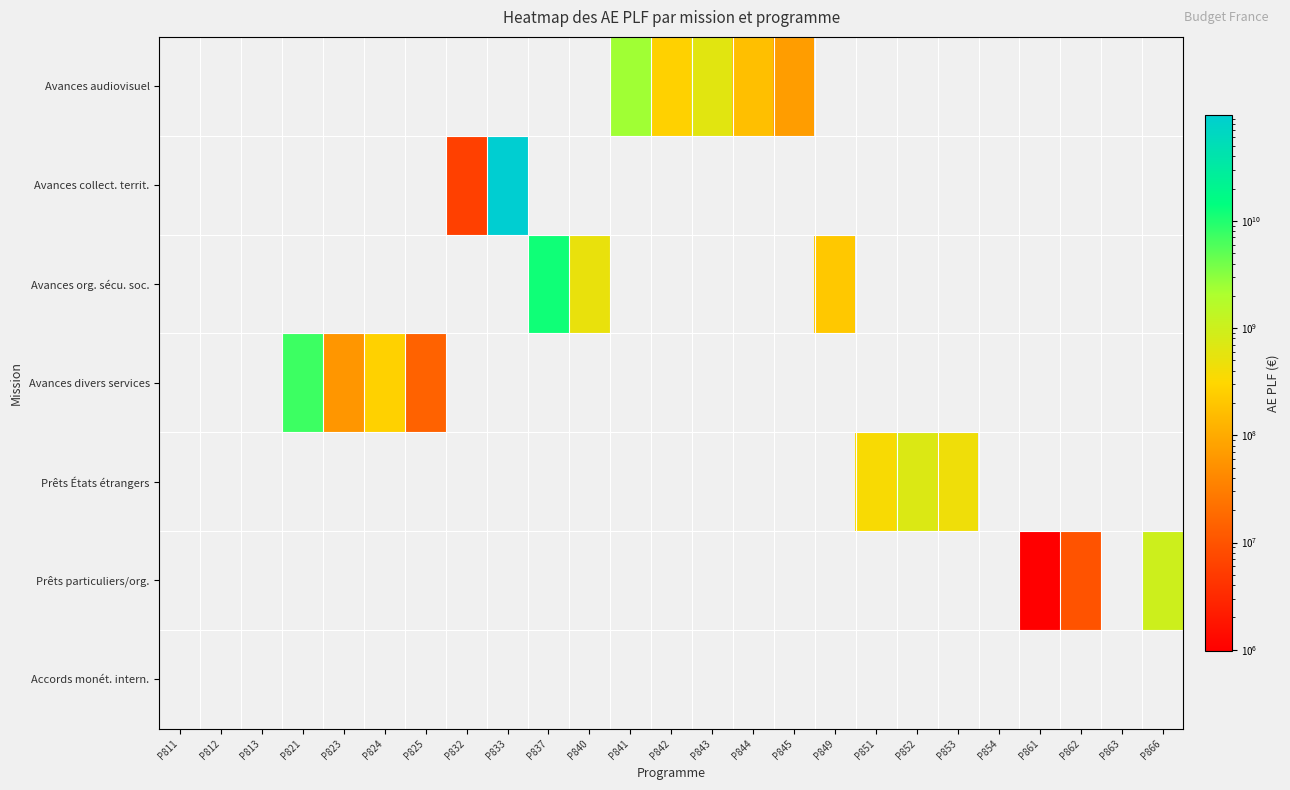

Reading right to left, what are all the values shown in this chart?

Avances audiovisuel: P866=0	P863=0	P862=0	P861=0	P854=0	P853=0	P852=0	P851=0	P849=0	P845=70950976	P844=168357945	P843=615174966	P842=266290903	P841=2430324798	P840=0	P837=0	P833=0	P832=0	P825=0	P824=0	P823=0	P821=0	P813=0	P812=0	P811=0
Avances collect. territ.: P866=0	P863=0	P862=0	P861=0	P854=0	P853=0	P852=0	P851=0	P849=0	P845=0	P844=0	P843=0	P842=0	P841=0	P840=0	P837=0	P833=97701339743	P832=6000000	P825=0	P824=0	P823=0	P821=0	P813=0	P812=0	P811=0
Avances org. sécu. soc.: P866=0	P863=0	P862=0	P861=0	P854=0	P853=0	P852=0	P851=0	P849=212800000	P845=0	P844=0	P843=0	P842=0	P841=0	P840=516800000	P837=11962400000	P833=0	P832=0	P825=0	P824=0	P823=0	P821=0	P813=0	P812=0	P811=0
Avances divers services: P866=0	P863=0	P862=0	P861=0	P854=0	P853=0	P852=0	P851=0	P849=0	P845=0	P844=0	P843=0	P842=0	P841=0	P840=0	P837=0	P833=0	P832=0	P825=15000000	P824=267680093	P823=59500000	P821=7200000000	P813=0	P812=0	P811=0
Prêts États étrangers: P866=0	P863=0	P862=0	P861=0	P854=0	P853=447000000	P852=703694000	P851=360000000	P849=0	P845=0	P844=0	P843=0	P842=0	P841=0	P840=0	P837=0	P833=0	P832=0	P825=0	P824=0	P823=0	P821=0	P813=0	P812=0	P811=0
Prêts particuliers/org.: P866=1000000000	P863=0	P862=10000000	P861=500000	P854=0	P853=0	P852=0	P851=0	P849=0	P845=0	P844=0	P843=0	P842=0	P841=0	P840=0	P837=0	P833=0	P832=0	P825=0	P824=0	P823=0	P821=0	P813=0	P812=0	P811=0
Accords monét. intern.: P866=0	P863=0	P862=0	P861=0	P854=0	P853=0	P852=0	P851=0	P849=0	P845=0	P844=0	P843=0	P842=0	P841=0	P840=0	P837=0	P833=0	P832=0	P825=0	P824=0	P823=0	P821=0	P813=0	P812=0	P811=0